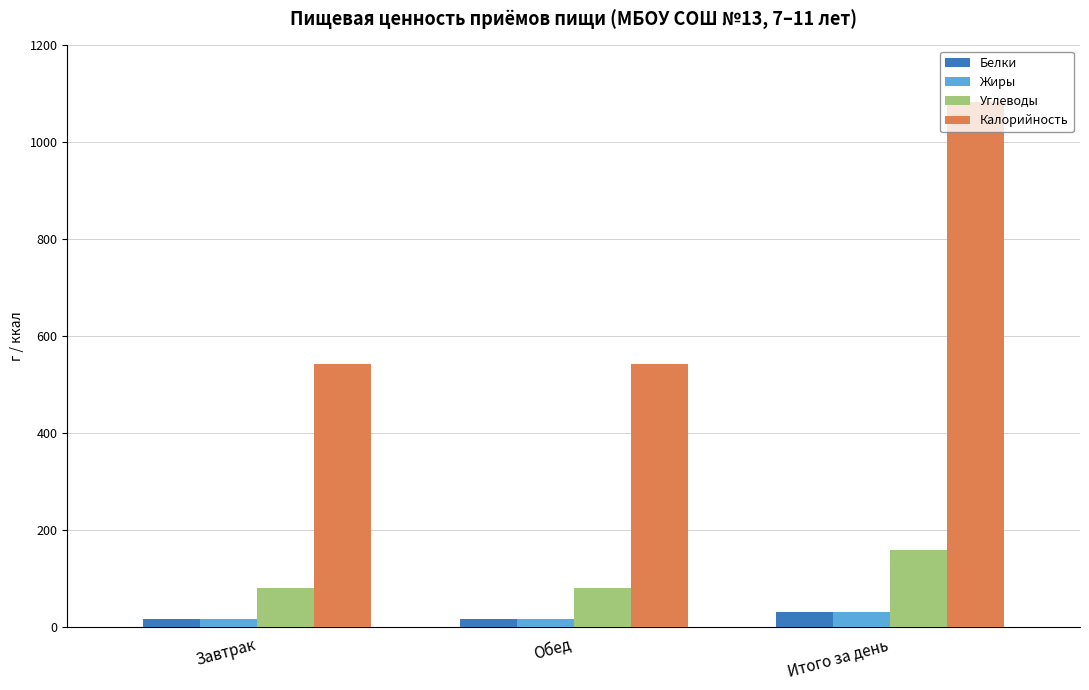

The Белки series shows 16.0 at Обед. True or false?

True